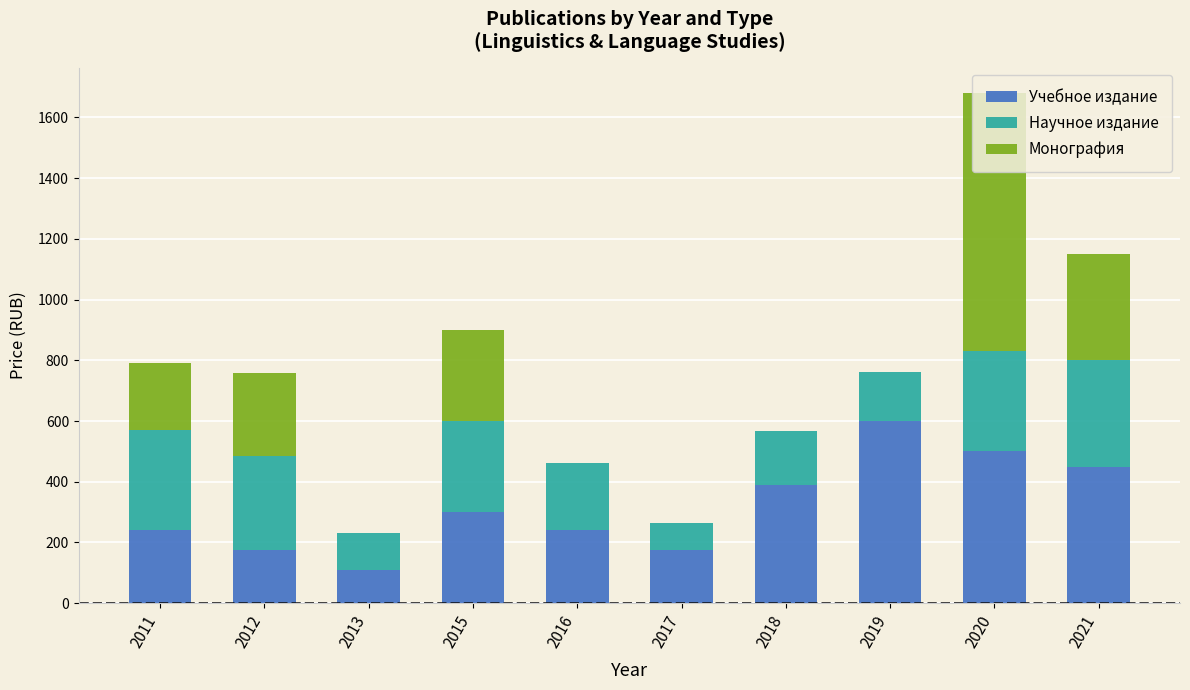

What is the highest value of the Учебное издание series?

600